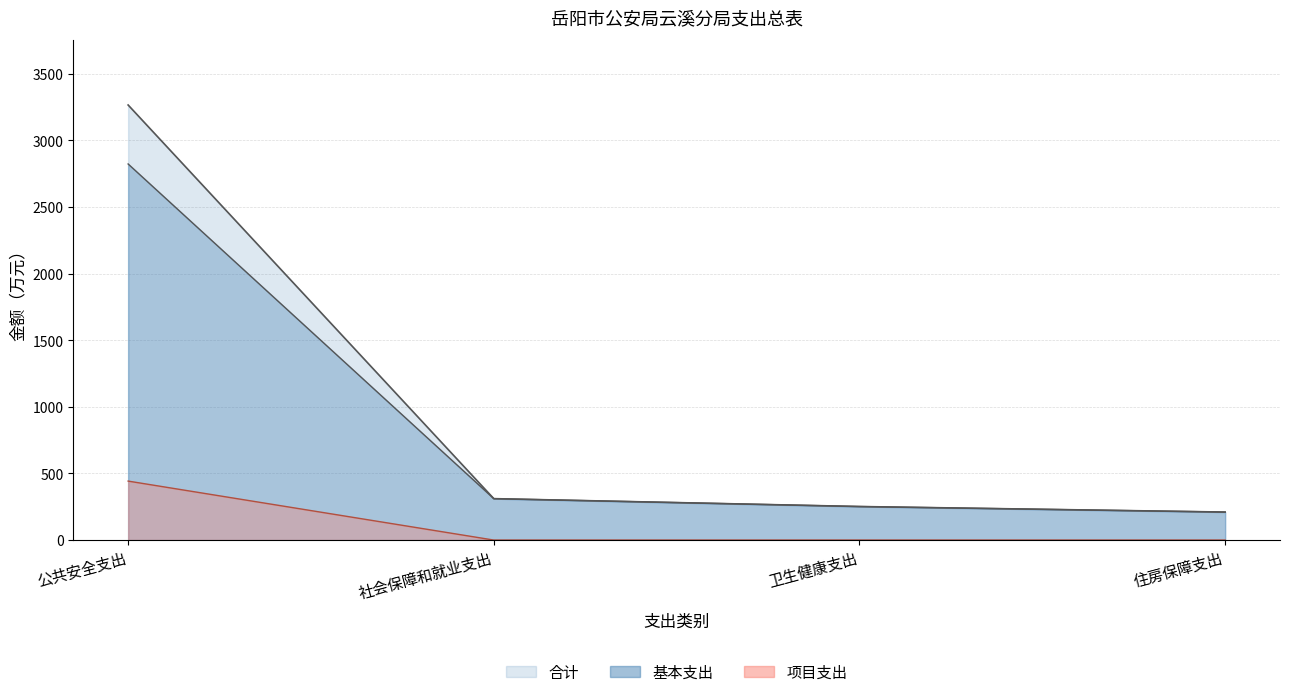

What are all the series names shown in the legend?

合计, 基本支出, 项目支出